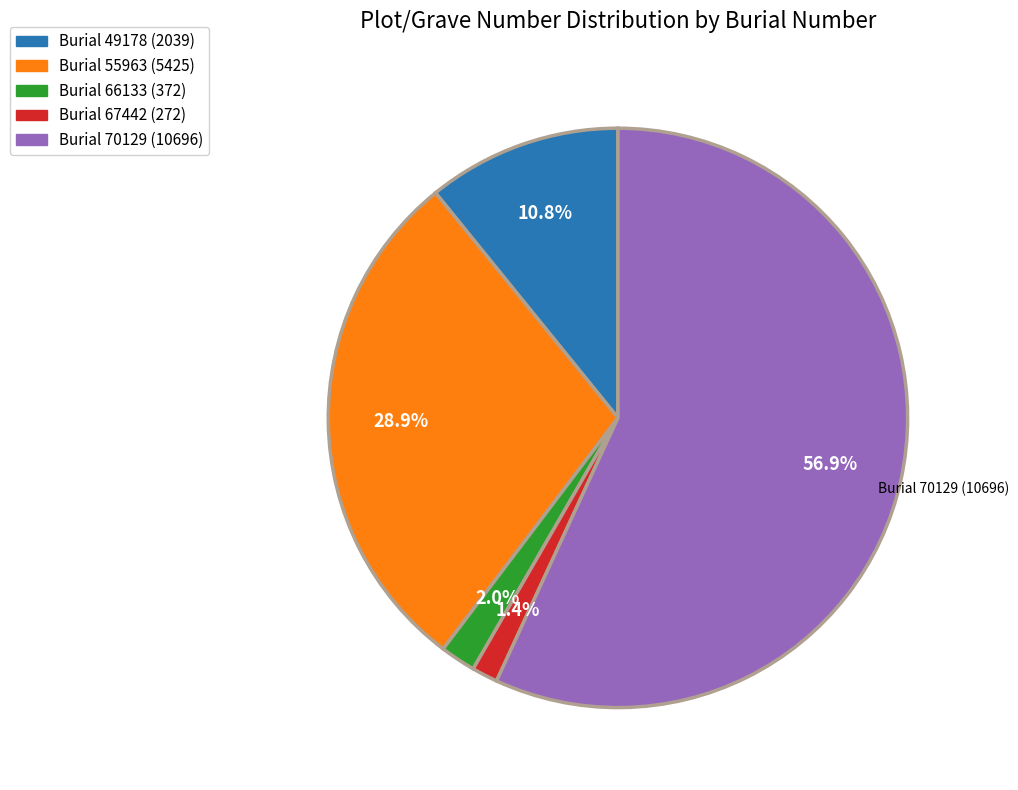

Rank the categories by value from lowest to highest.

Burial 67442 (272), Burial 66133 (372), Burial 49178 (2039), Burial 55963 (5425), Burial 70129 (10696)